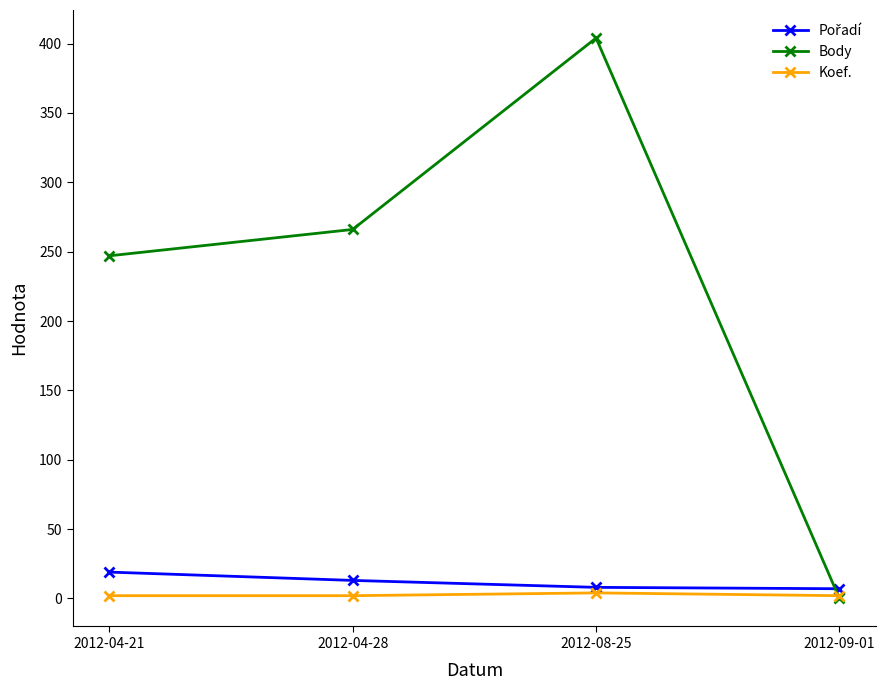

List the labels in order of Body value, largest first.

2012-08-25, 2012-04-28, 2012-04-21, 2012-09-01